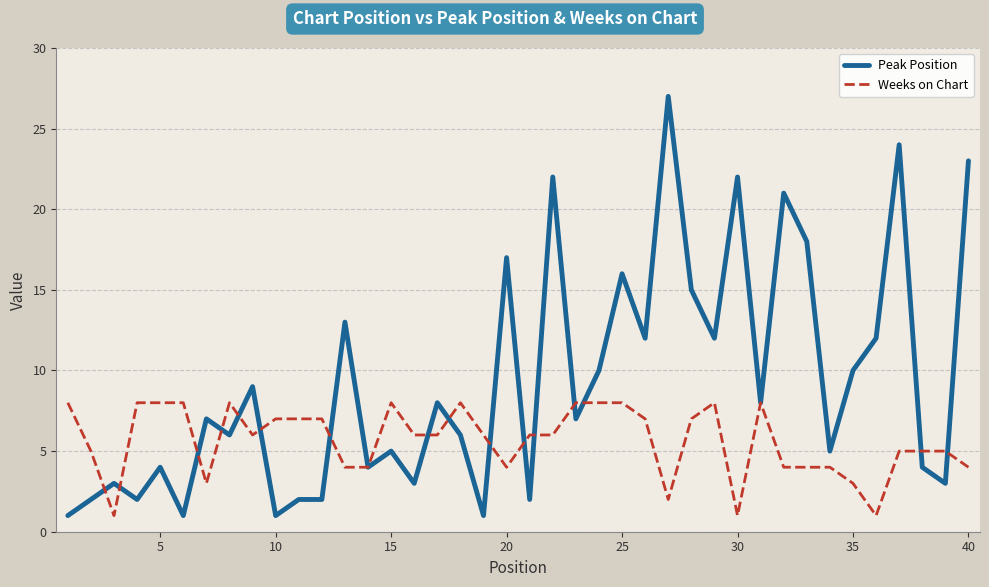

List the series in order of their overall mean, lowest first.

Weeks on Chart, Peak Position